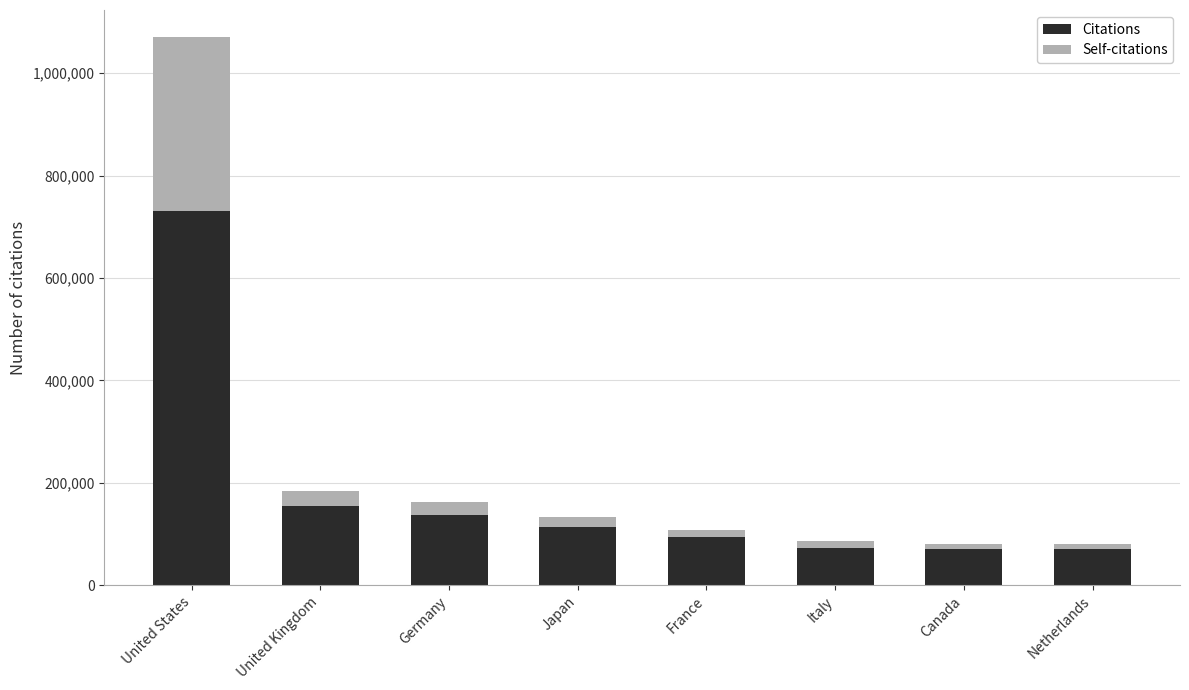

What is the sum of all Citations values?

1447631